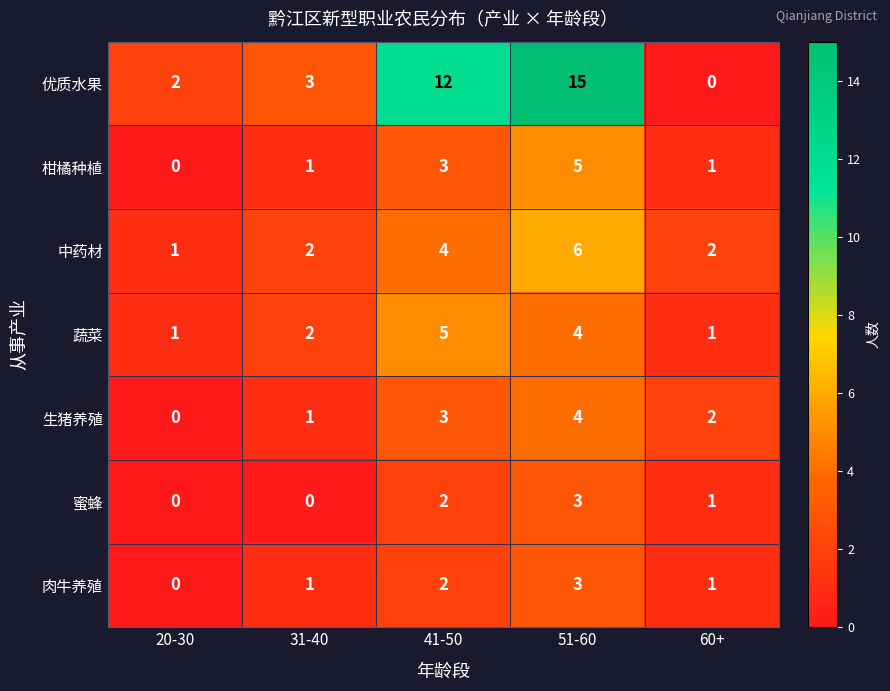

Which series has the largest range (max minus min)?

优质水果